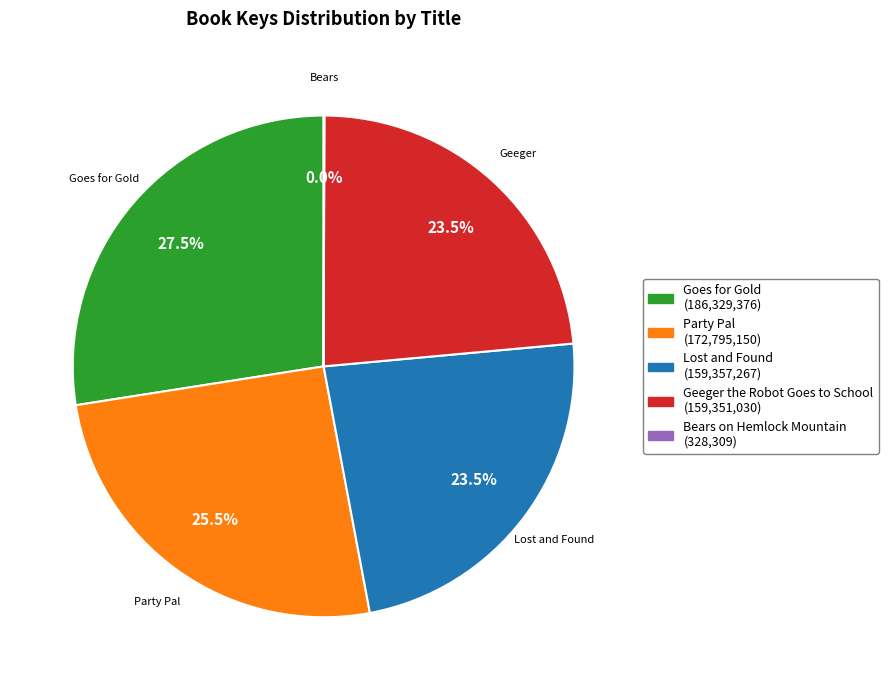

Which category has the biggest portion of the pie?

Goes for Gold